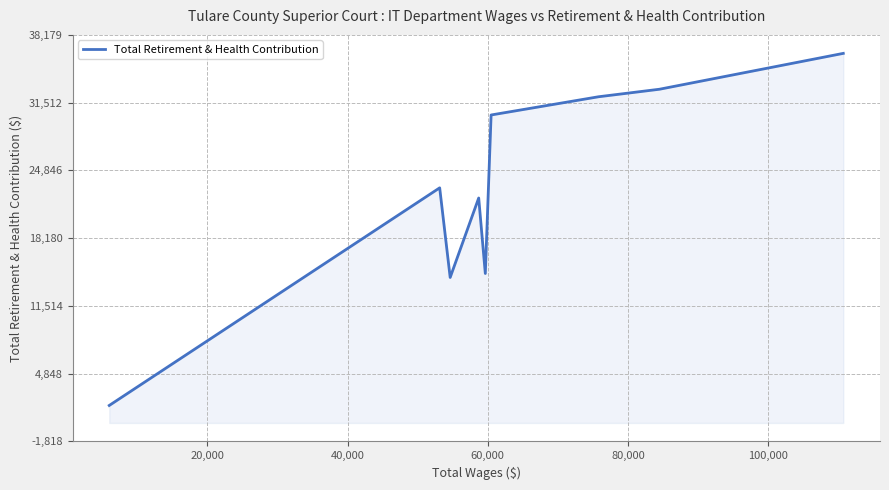

What is the minimum value shown in the chart?

1720